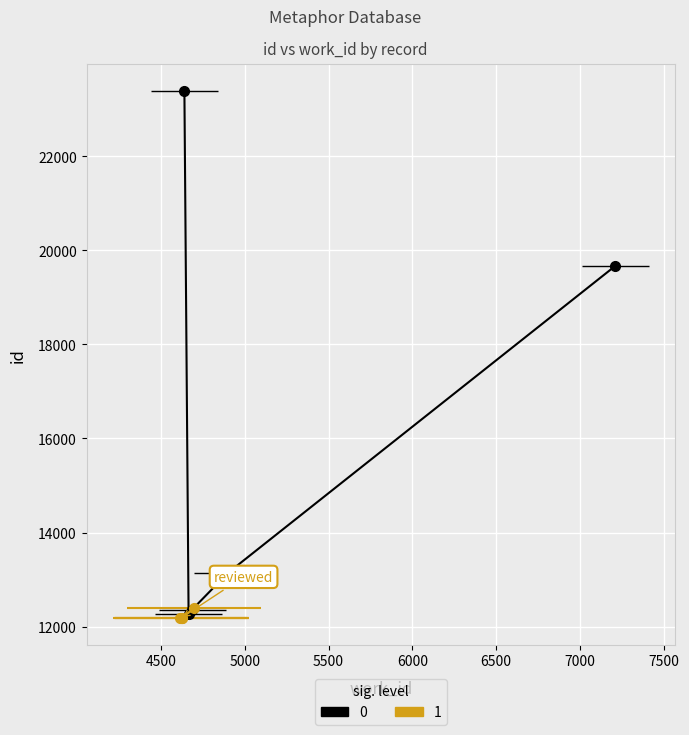

How many distinct data groups are displayed?

2